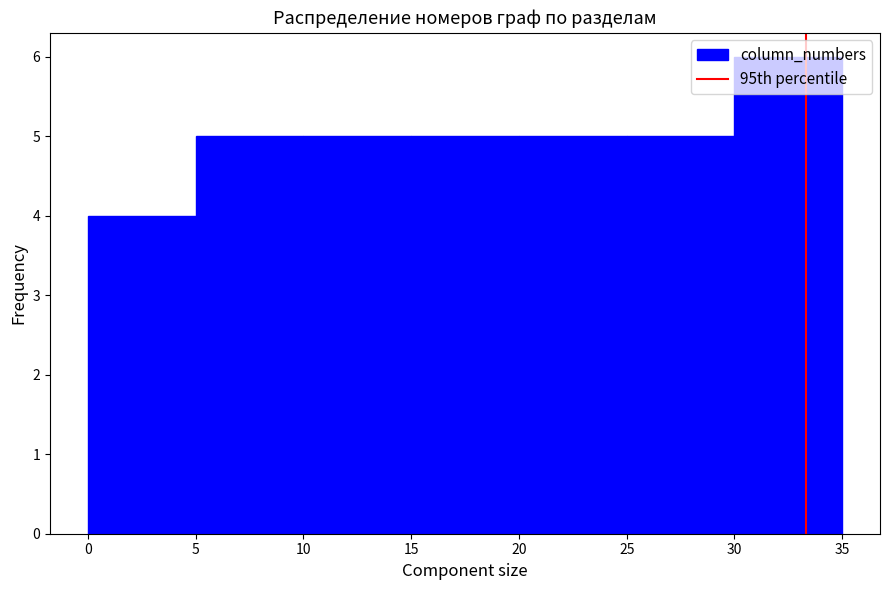

Reading left to right, list every bar in this chart as the range it spans on the x-axis followed by its height. The values are not printed on the chart, so give them approximately, as read against the axis.

0 to 5: 4
5 to 10: 5
10 to 15: 5
15 to 20: 5
20 to 25: 5
25 to 30: 5
30 to 35: 6